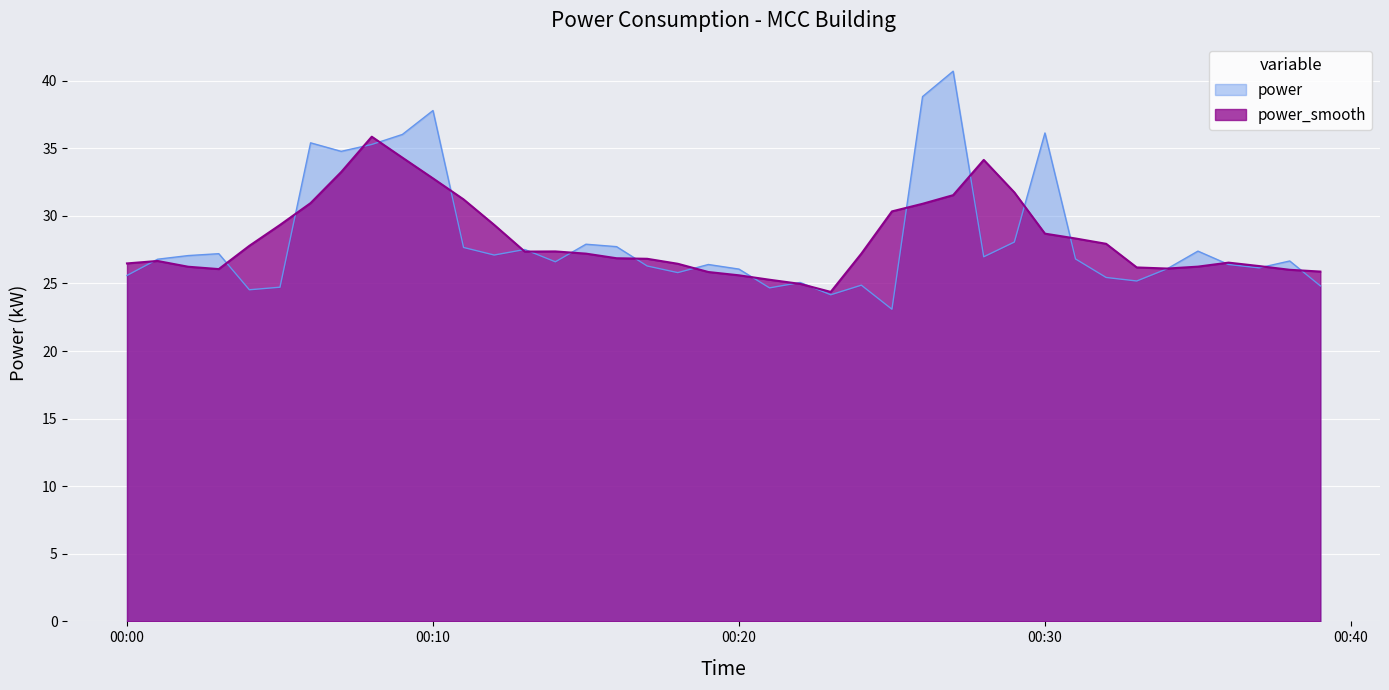

Which category has the lowest value across all series?

2023-06-04T00:25:00